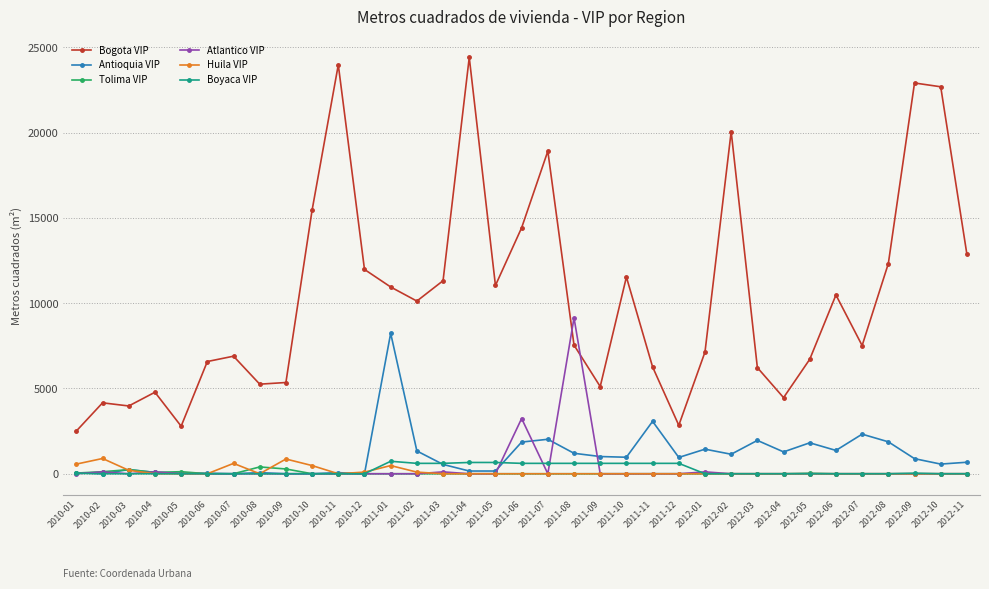

Which series changed the most between 2010-07 and 2011-10?

Bogota VIP